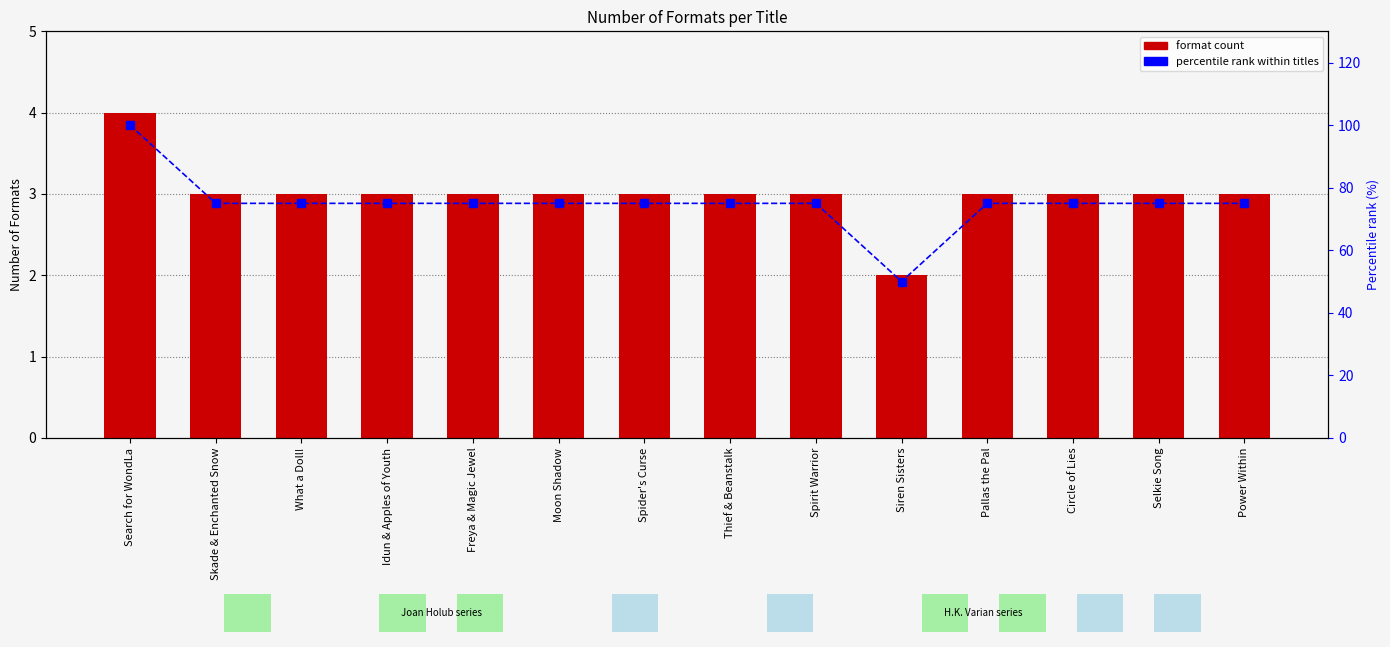

What value does the percentile rank series have at Selkie Song?

75